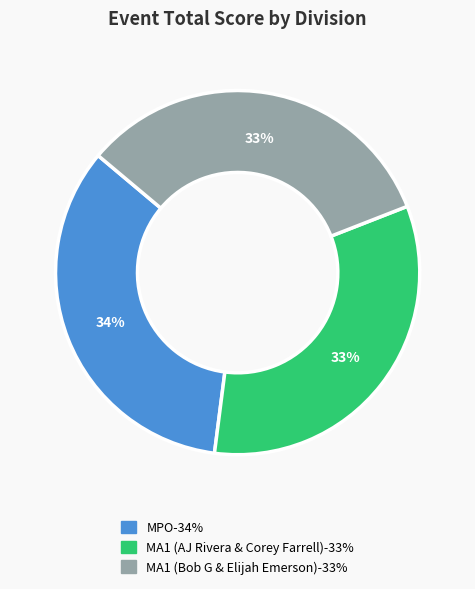

Does MA1 (AJ Rivera & Corey Farrell) represent more than half of the total?

No